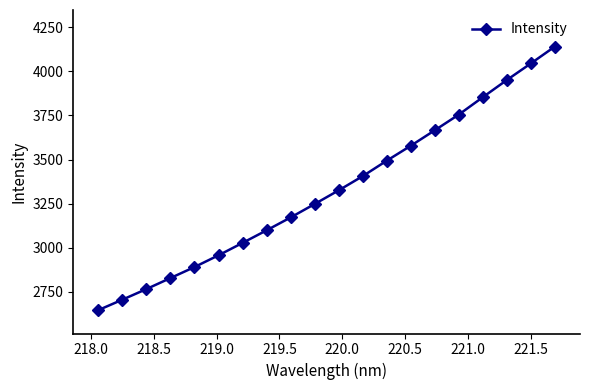

True or false: there are more than 2 points higher than both neighbors.

False